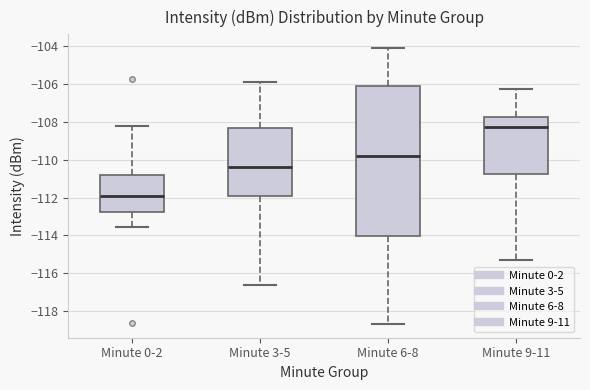

Reading left to right, transcribe this box plot: for each box, give where its median line is, the range the box spans, and where its two whiskers end, as read against the y-axis. The values are not printed on the chart, so give them approximately, as read against the axis.

Minute 0-2: median -112.0, box -112.8 to -110.8, whiskers -113.6 to -108.2
Minute 3-5: median -110.4, box -111.8 to -108.4, whiskers -116.6 to -105.8
Minute 6-8: median -109.8, box -114.0 to -106.0, whiskers -118.6 to -104.0
Minute 9-11: median -108.2, box -110.8 to -107.8, whiskers -115.4 to -106.2